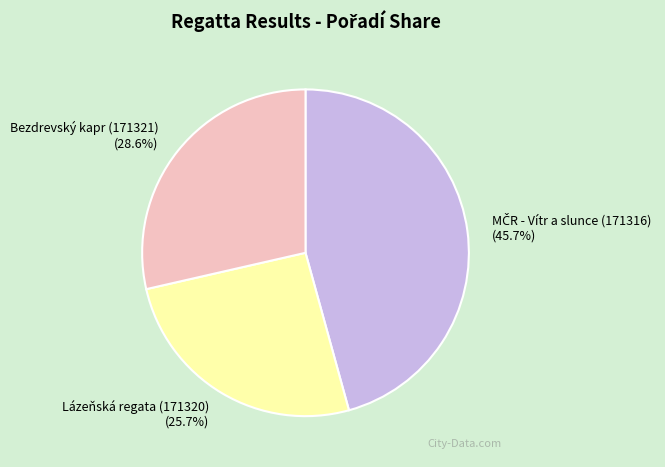

What portion of the pie excludes Lázeňská regata (171320)?

74.3%